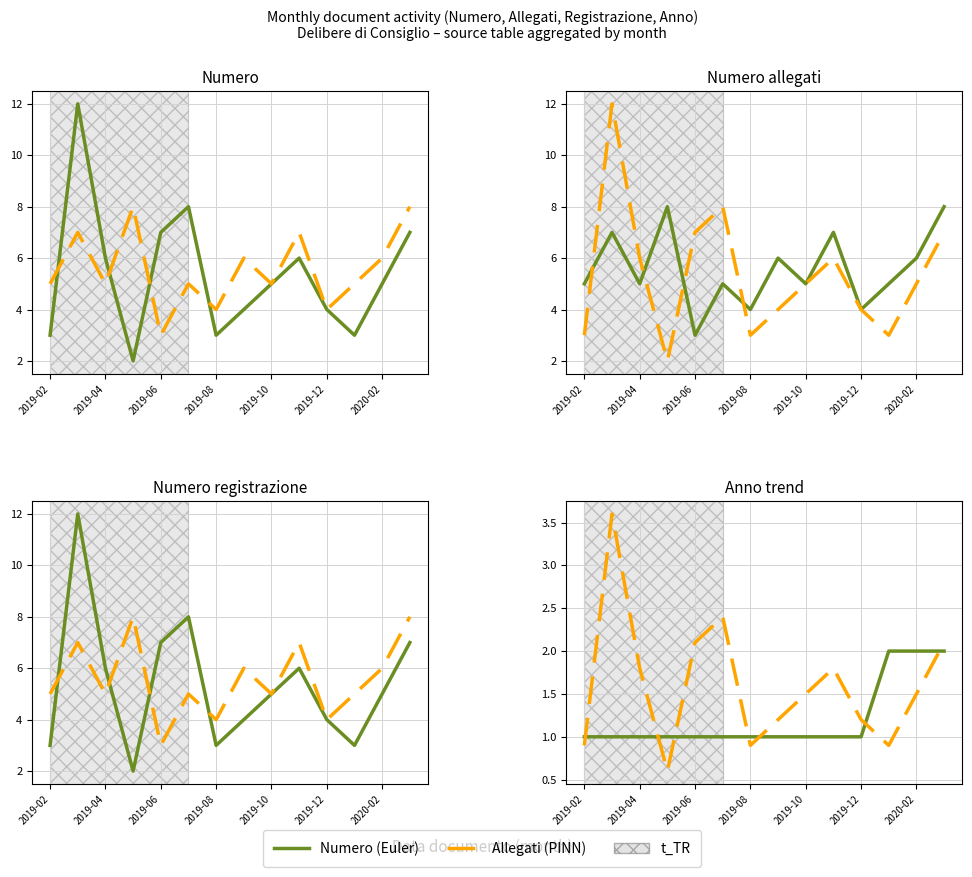

Rank the series by their maximum value, from lowest to highest.

Numero (Euler), Allegati (PINN)